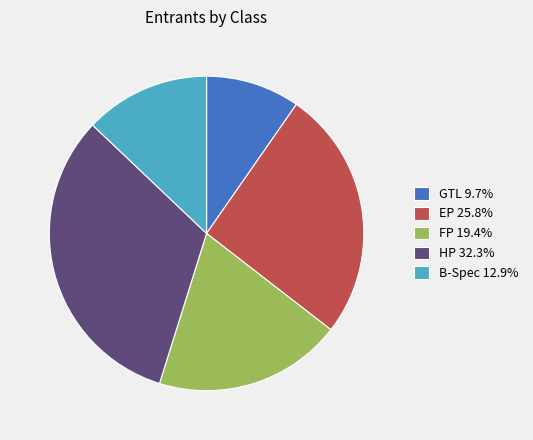

What is the ratio of the value at HP 32.3% to the value at GTL 9.7%?

3.3